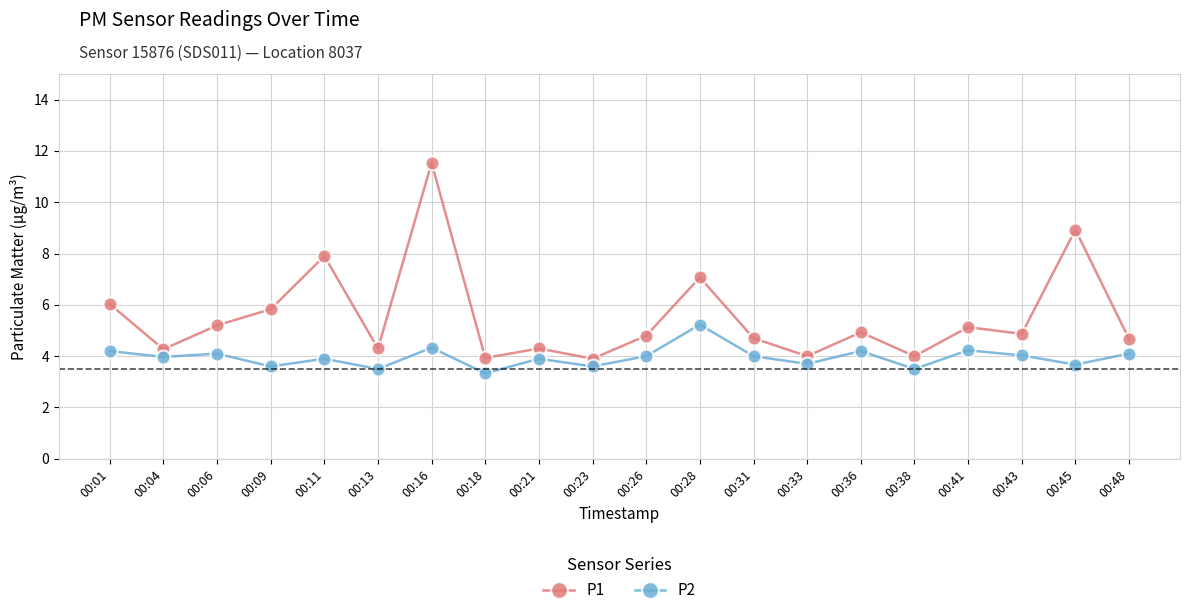

Which series has the widest spread of values?

P1